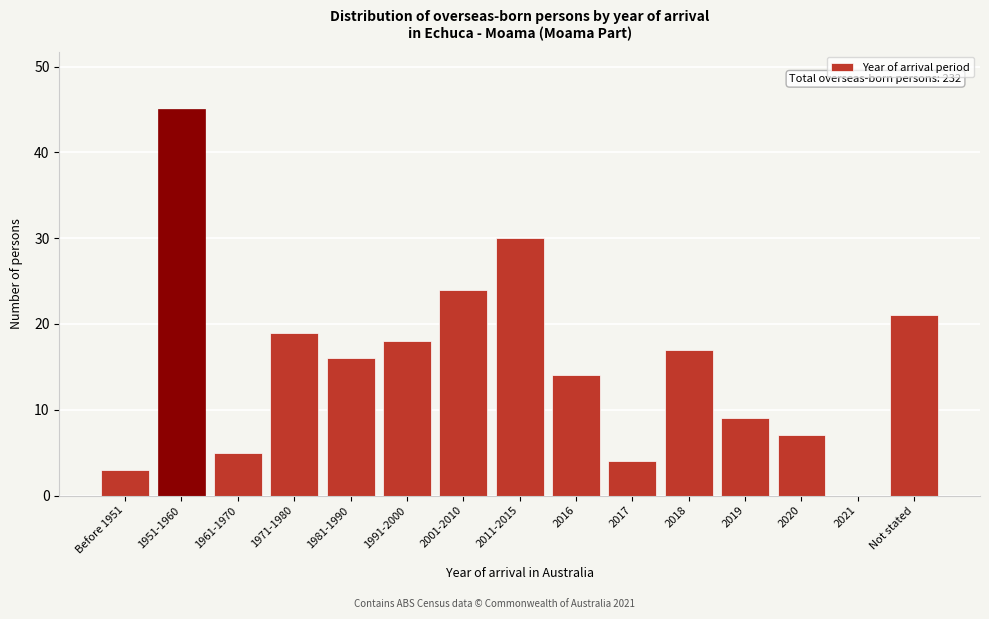

Reading left to right, transcribe all the data shown in this chart.

Before 1951=3	1951-1960=45	1961-1970=5	1971-1980=19	1981-1990=16	1991-2000=18	2001-2010=24	2011-2015=30	2016=14	2017=4	2018=17	2019=9	2020=7	2021=0	Not stated=21